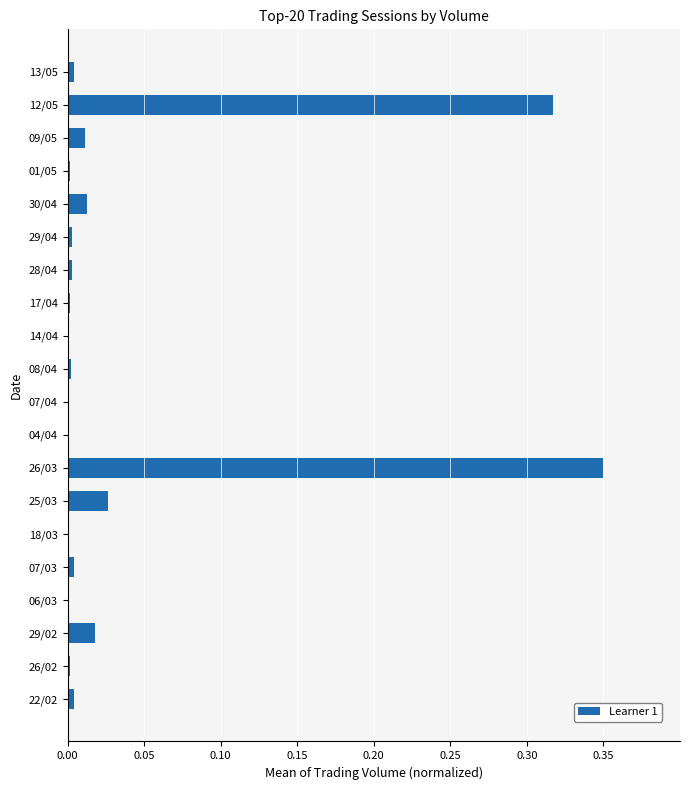

Is it true that the value at 30/04 is 0.0?

True